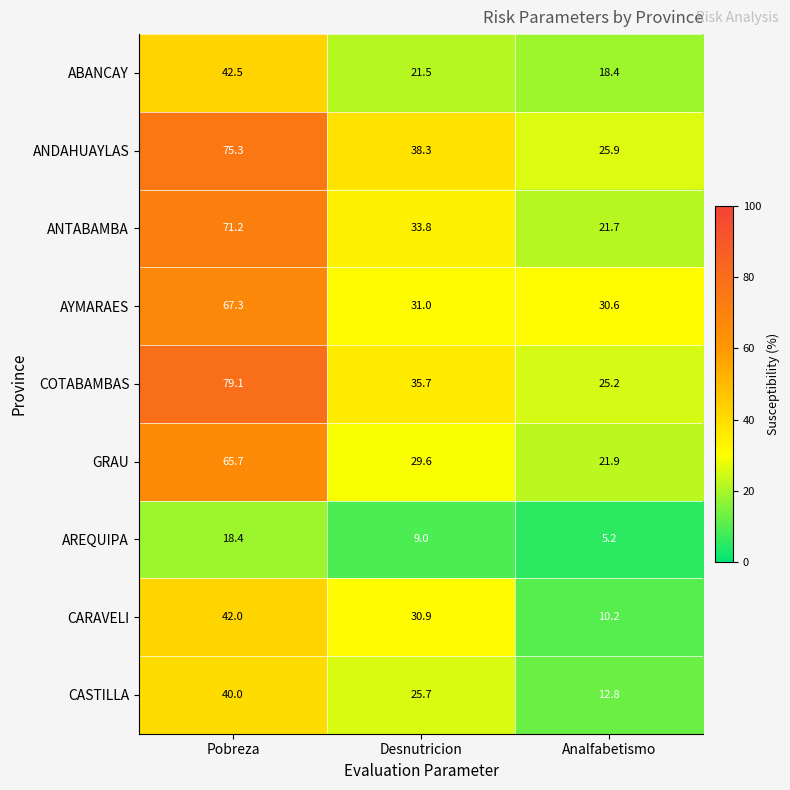

What is the highest value of the AYMARAES series?

67.3